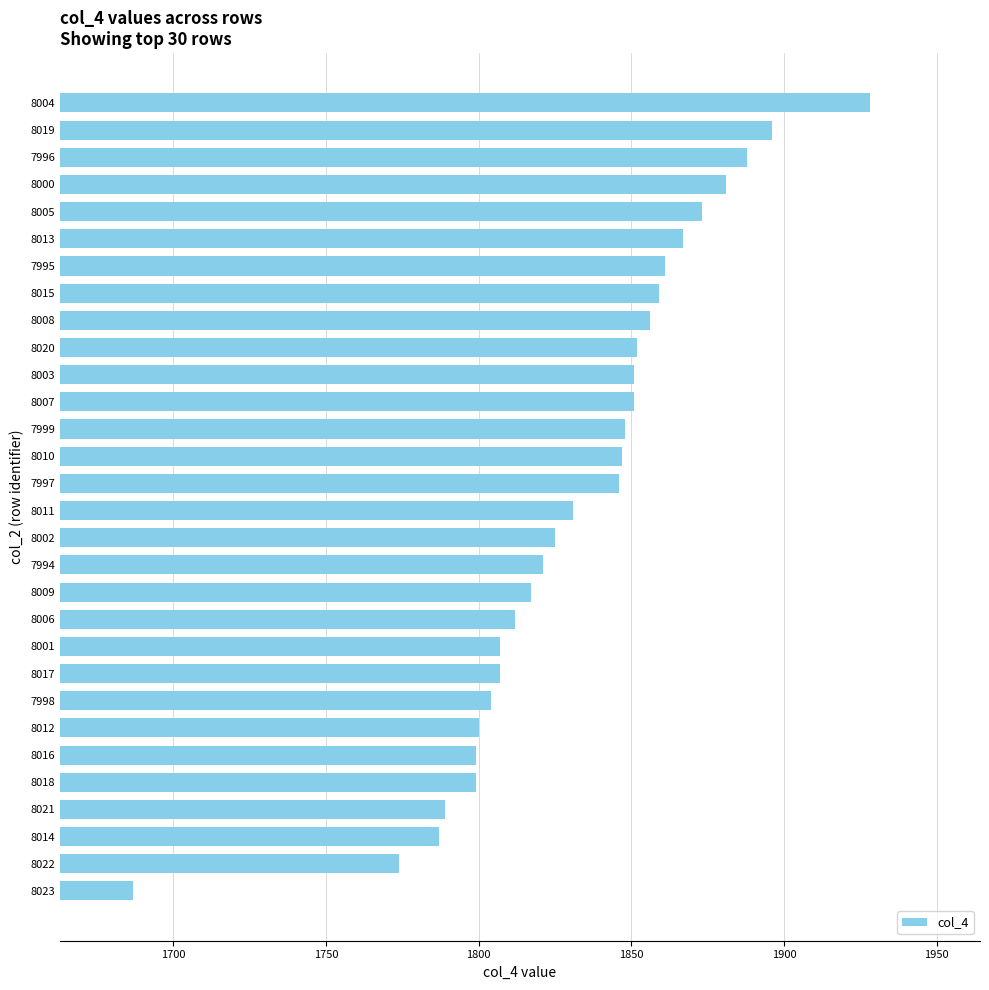

Does the chart contain any negative values?

No